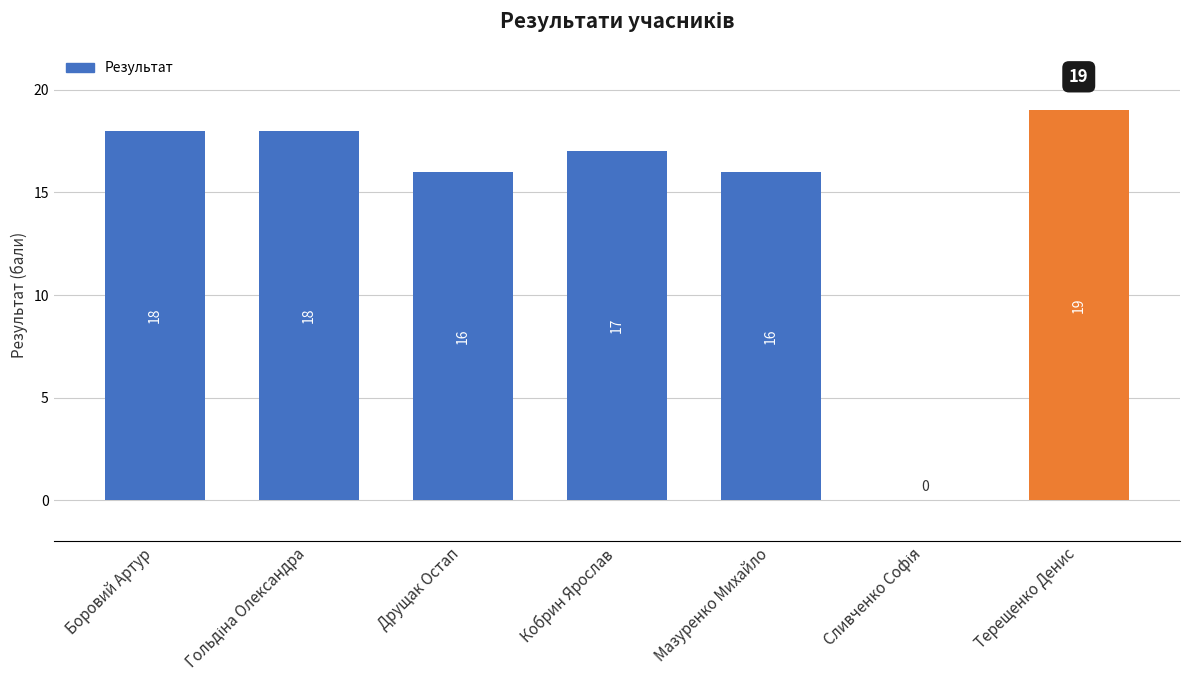

Is it true that the value at Друщак Остап is 6?

False